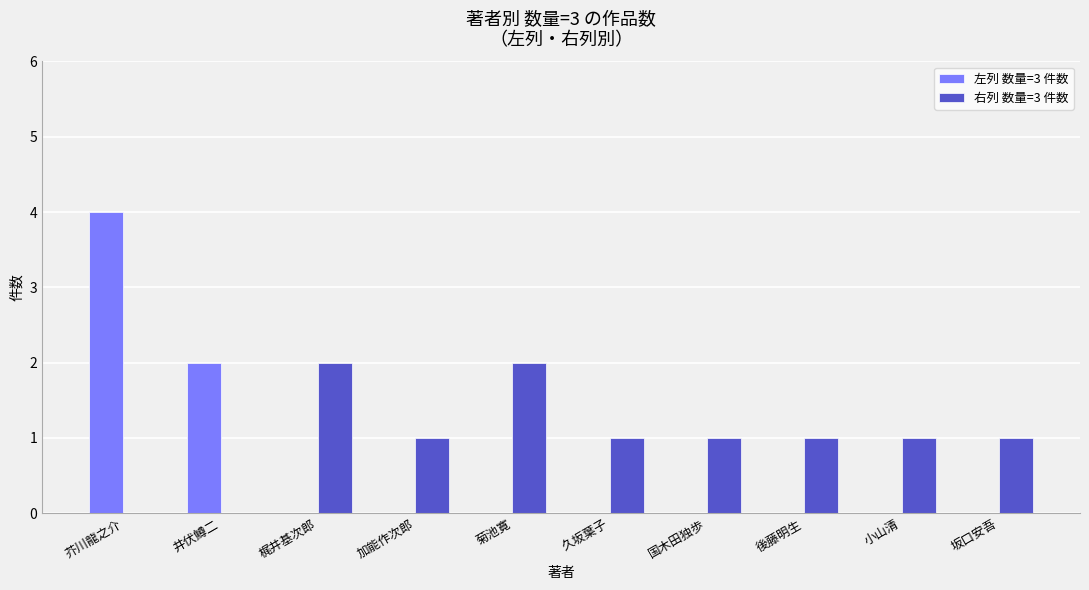

Reading left to right, extract all data points from this chart.

左列 数量=3 件数: 4	2	0	0	0	0	0	0	0	0
右列 数量=3 件数: 0	0	2	1	2	1	1	1	1	1